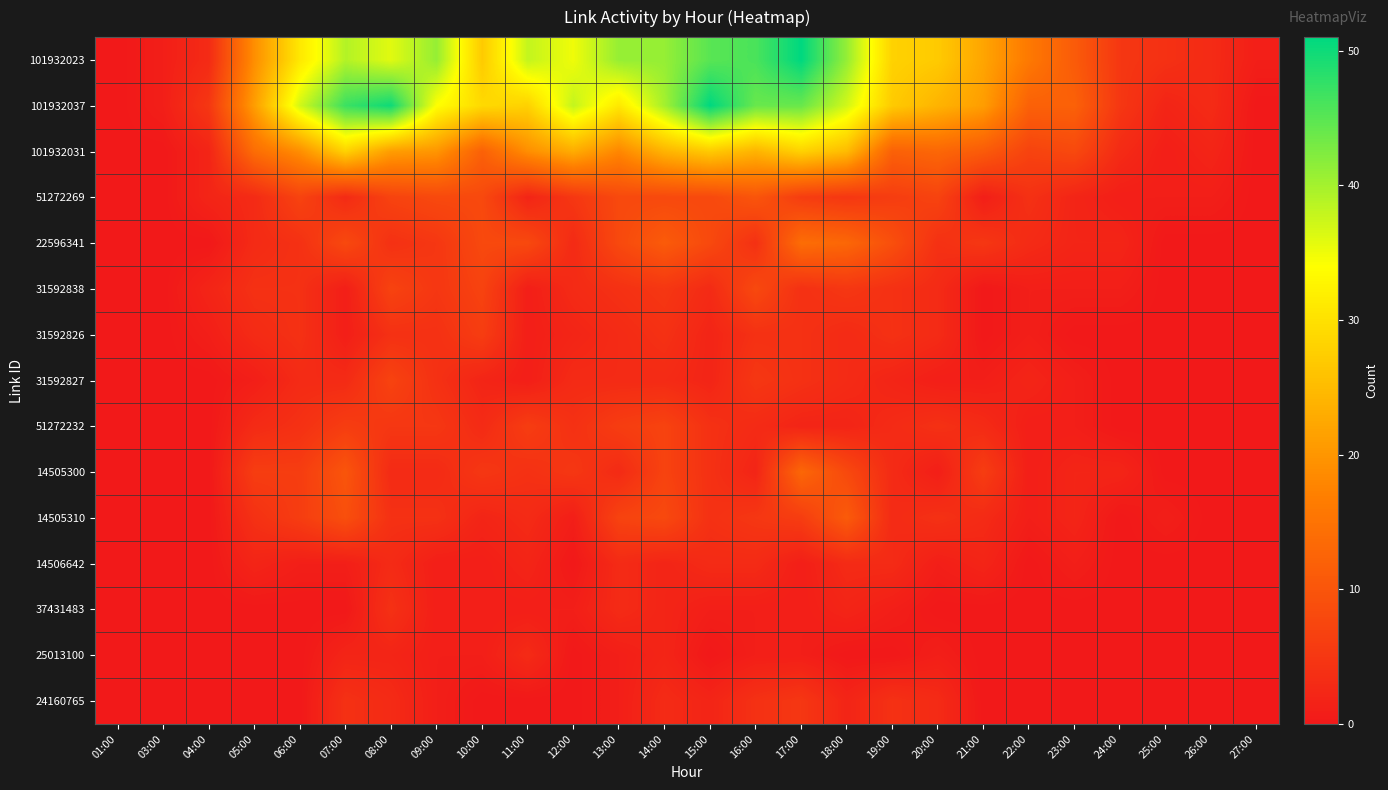

What is the total value across all series at 13:00?

140